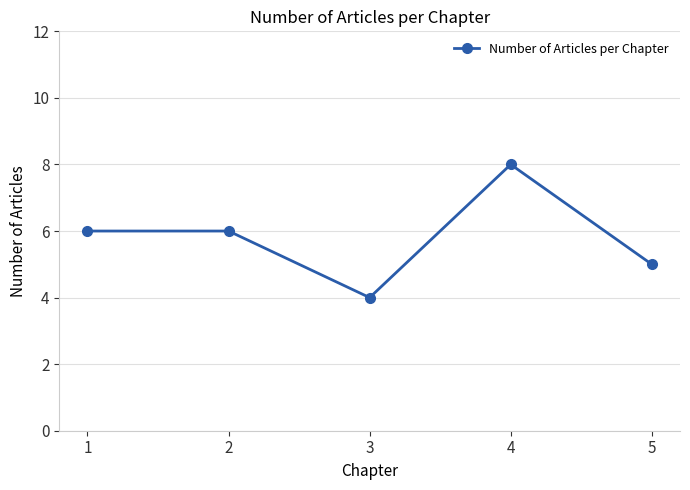

Approximately how many times larger is the value at 3 compared to 2?

0.7